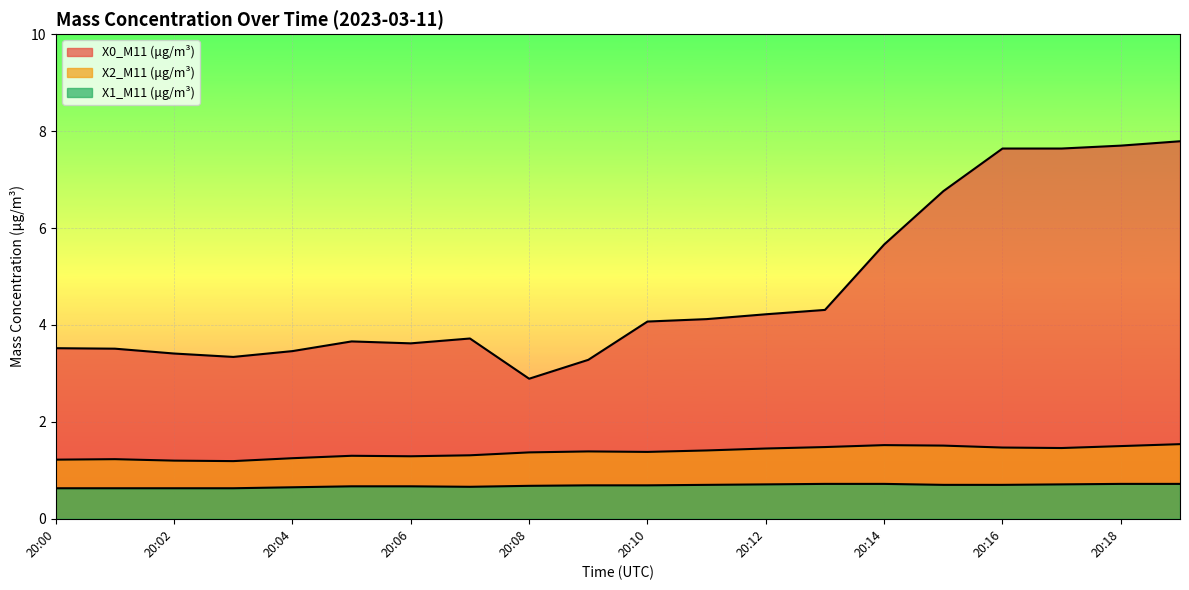

True or false: X1_M11 (μg/m³) and X2_M11 (μg/m³) intersect in this chart.

False